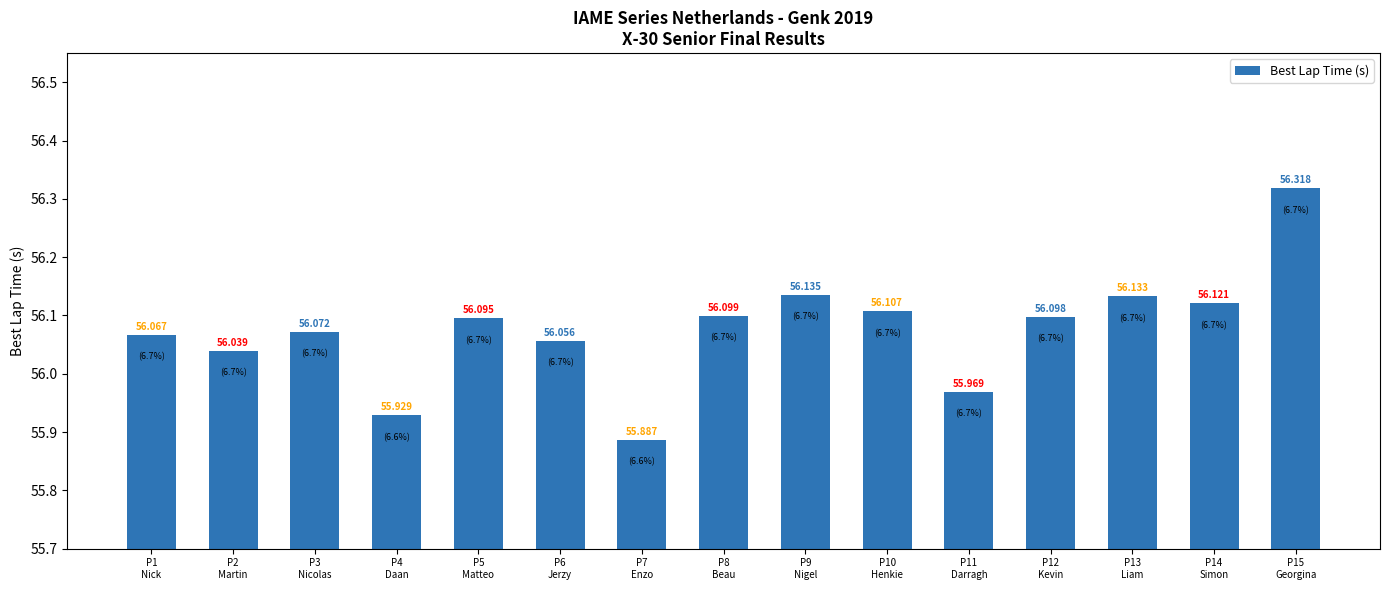

How many values exceed 56?

12